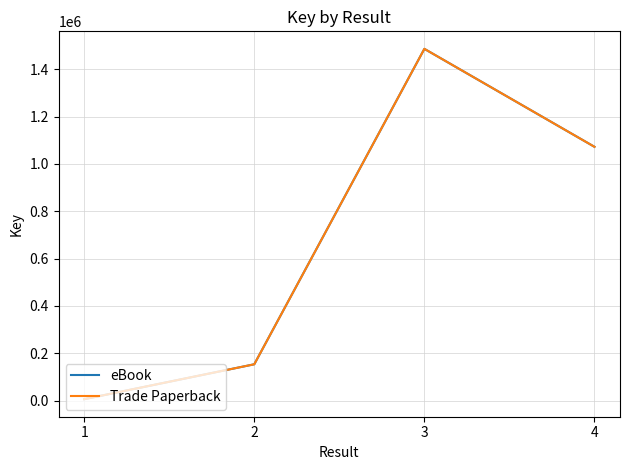

What is the lowest value of the Trade Paperback series?

5684